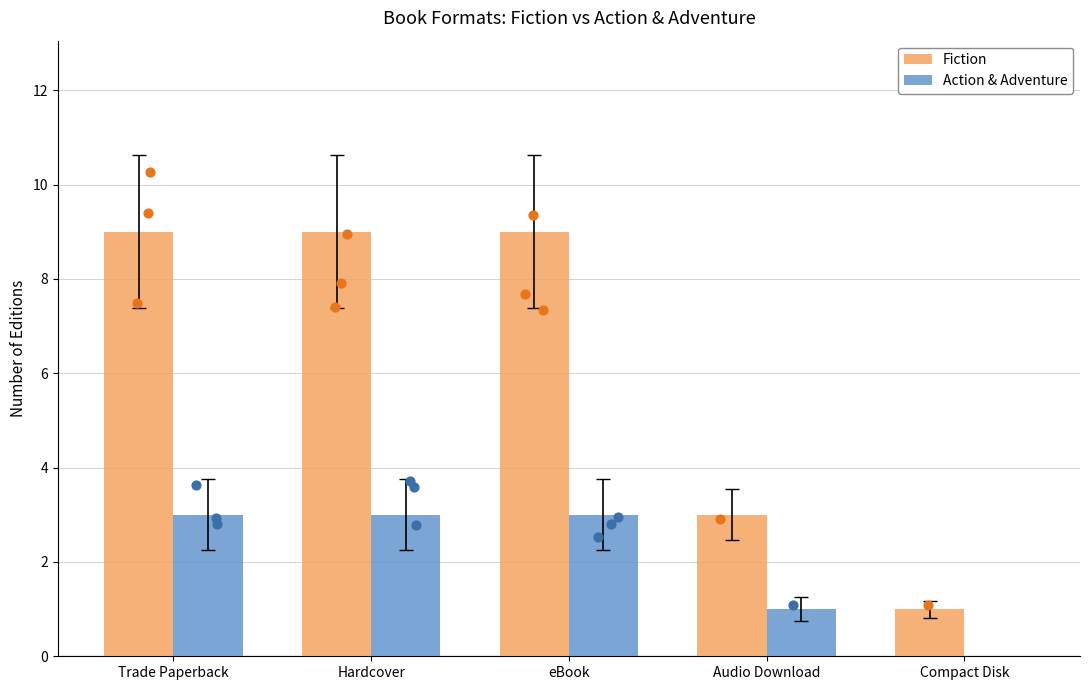

Is the value of Fiction at Audio Download greater than the value of Action & Adventure at Compact Disk?

Yes